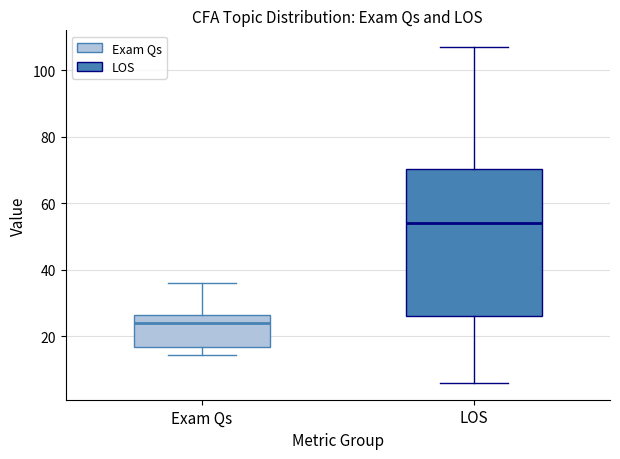

Comparing the boxes themselves (not the whiskers), which one is the tallest?

LOS